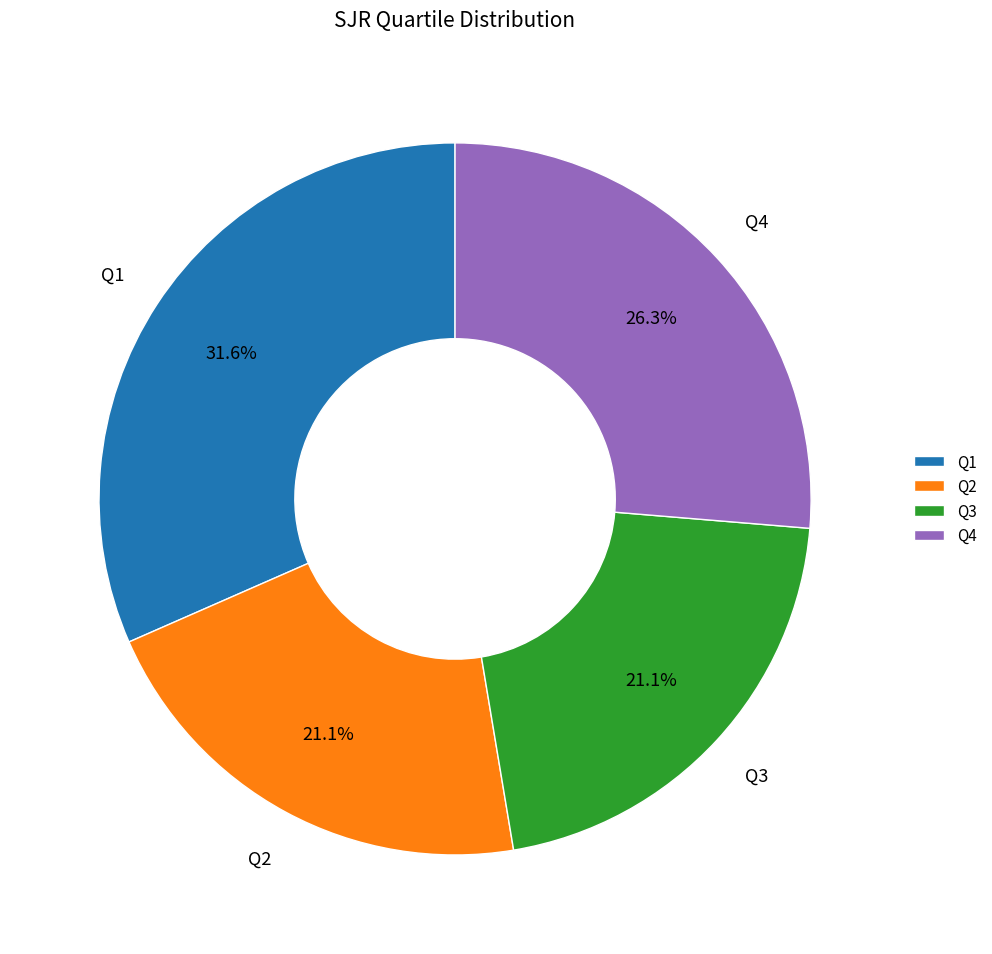

To the nearest percent, what is the combined percentage of Q2 and Q3?

42%